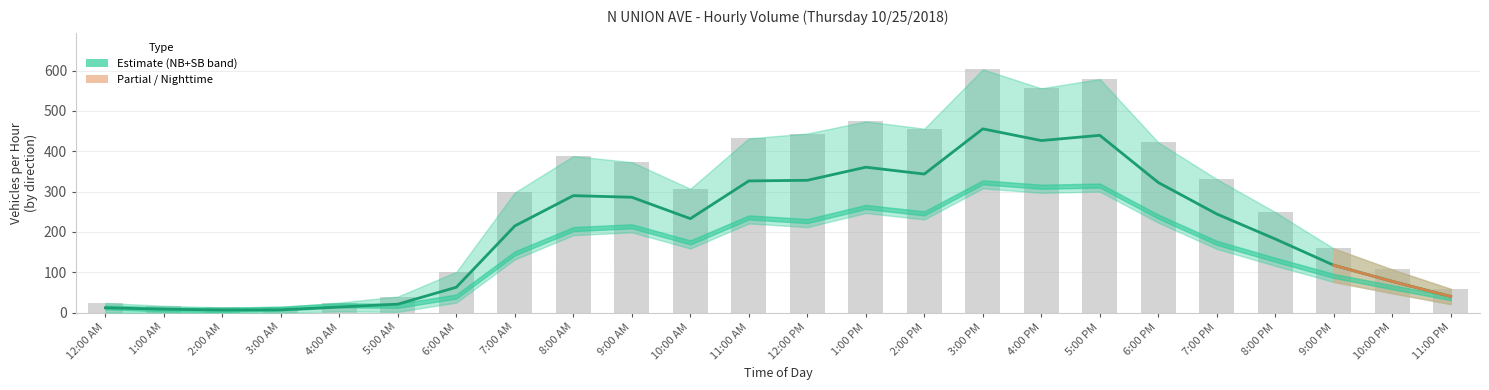

What is the label of the 18th bar from the left?

5:00 PM